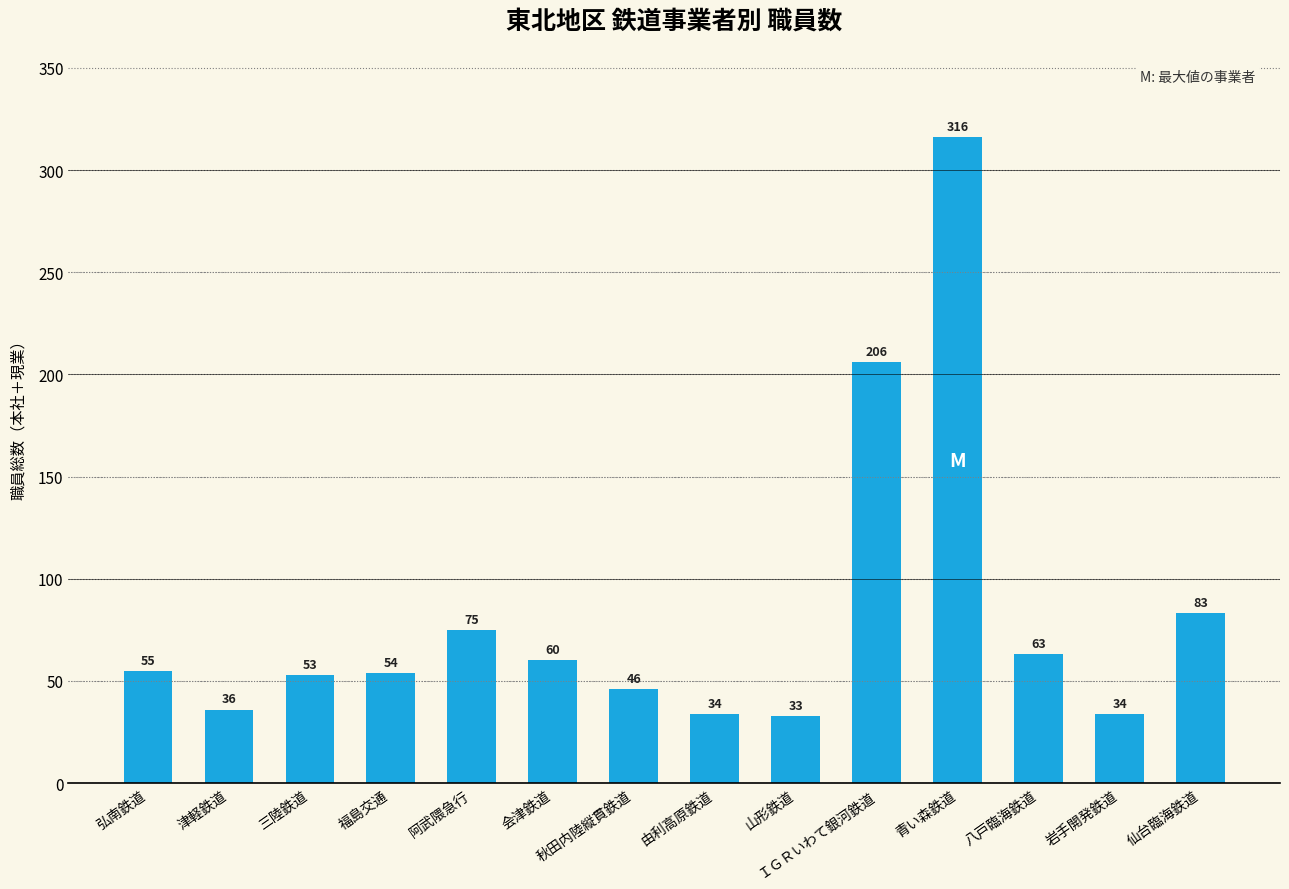

What is the value of the 12th bar from the left?

63